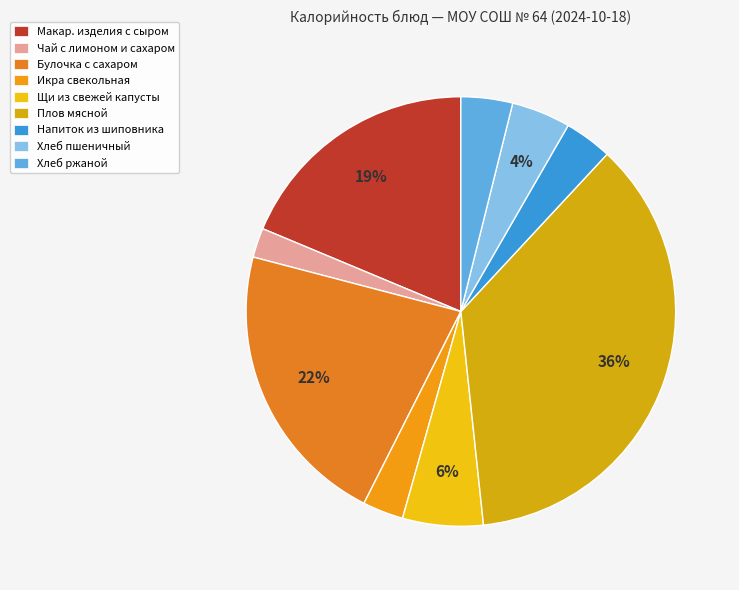

How many segments does this pie chart have?

9